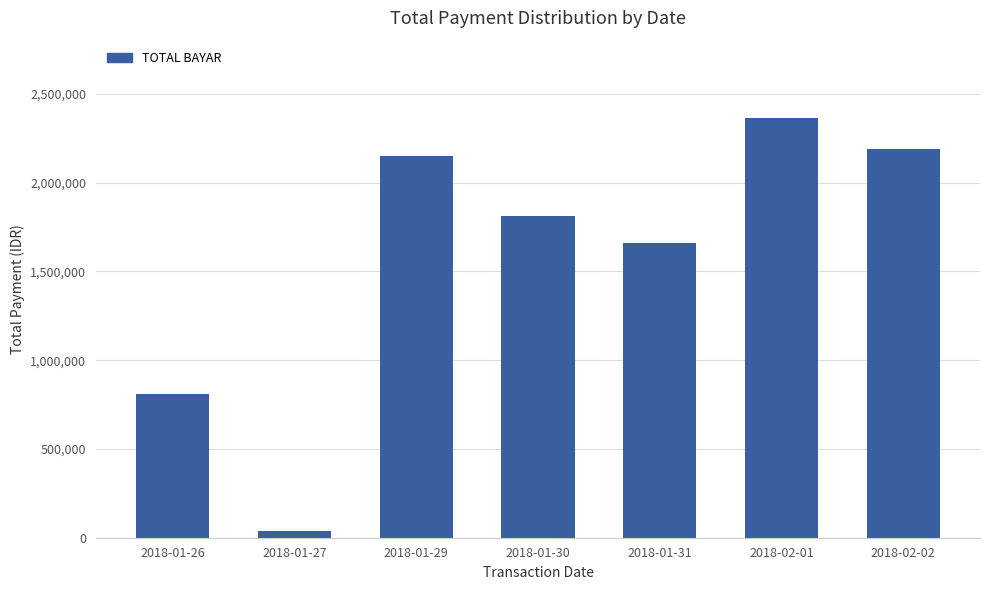

Reading right to left, transcribe all the data shown in this chart.

2018-02-02=2187151	2018-02-01=2362325	2018-01-31=1660927	2018-01-30=1812475	2018-01-29=2147863	2018-01-27=40425	2018-01-26=808851